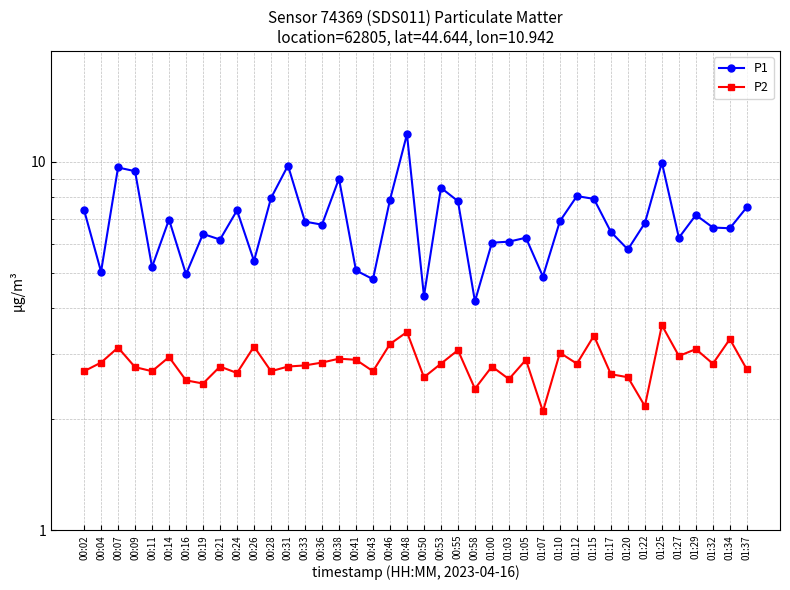

What is the greatest value displayed?

11.9